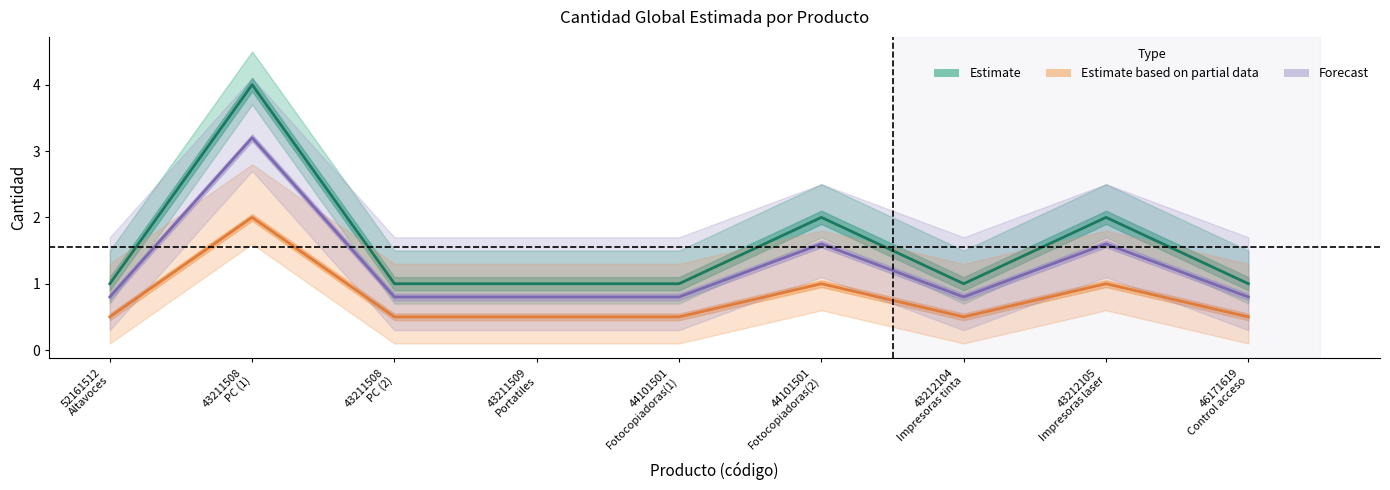

True or false: Estimate and Estimate based on partial data intersect in this chart.

False